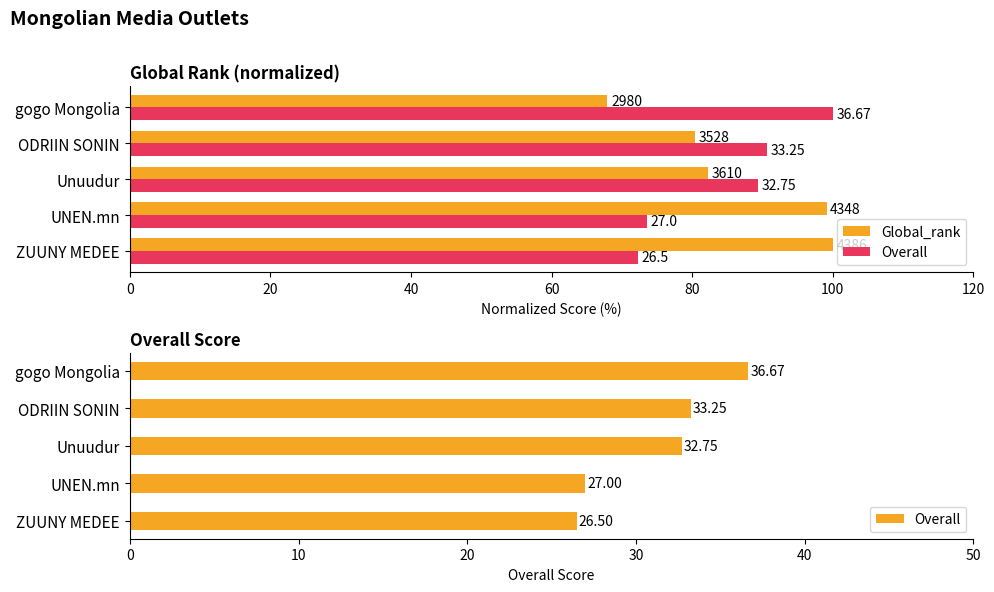

True or false: Overall has a value of 22.3 at gogo Mongolia.

False